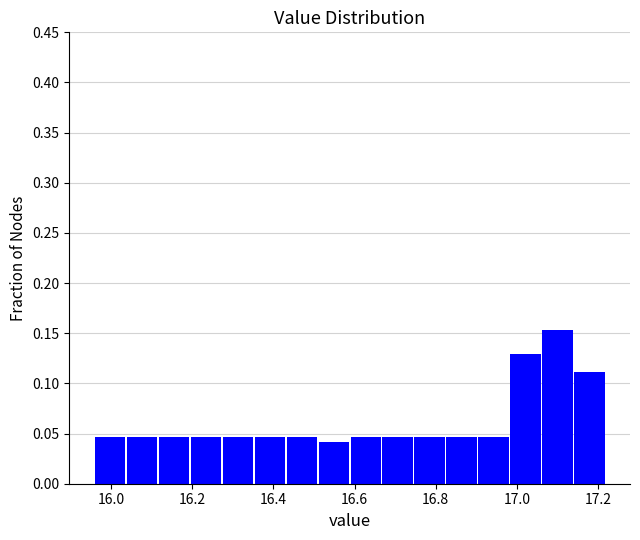

Around what value on the x-axis is the tallest bar? Give the approximate position of its centre, as read against the axis.

17.10